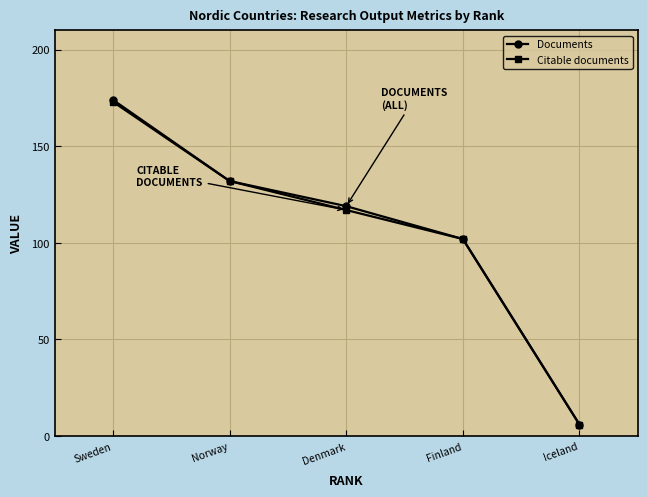

Rank the series at Denmark from lowest to highest value.

Citable documents, Documents